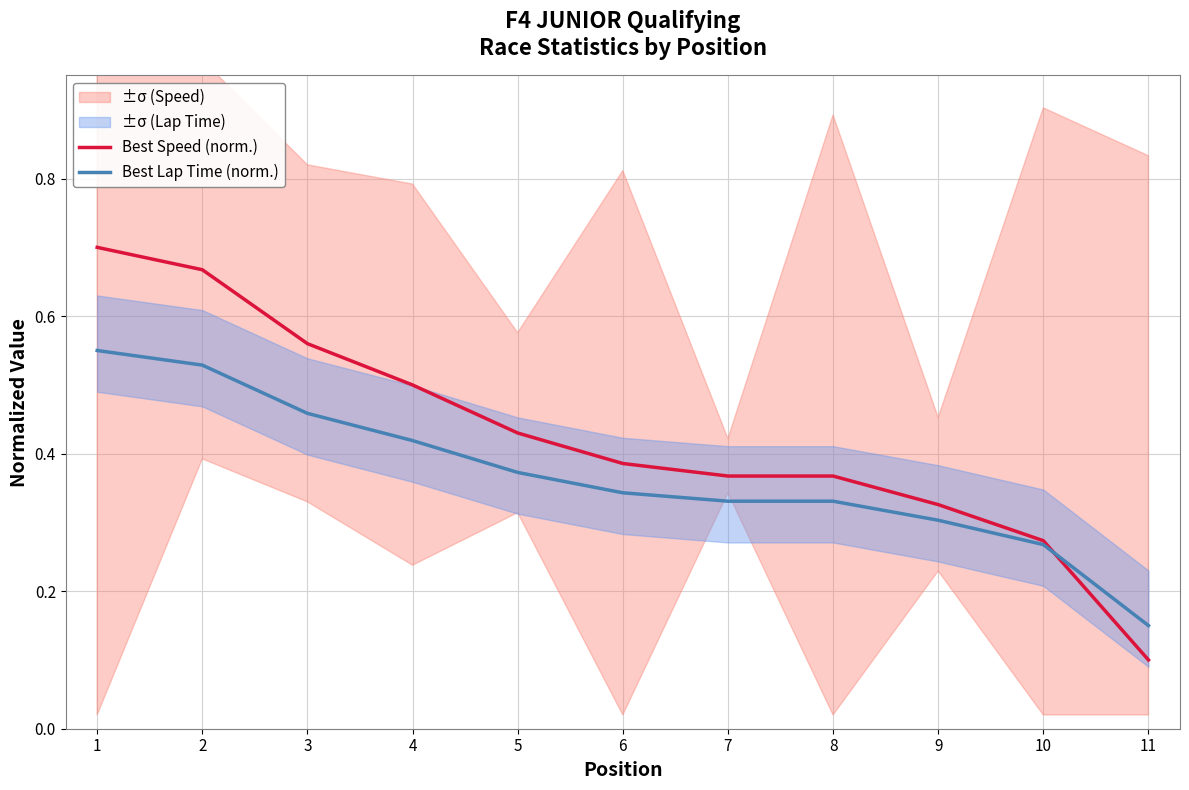

At which label does Best Speed (norm.) reach its minimum?

11